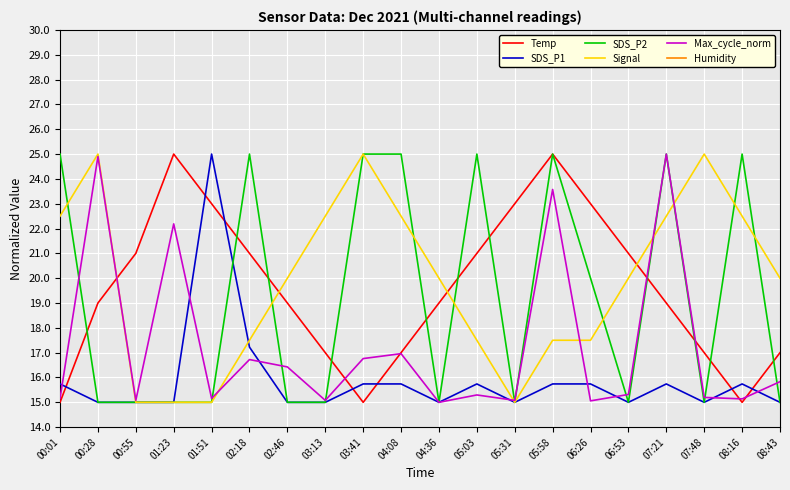

Between 03:13 and 06:26, which series saw the biggest shift?

Temp